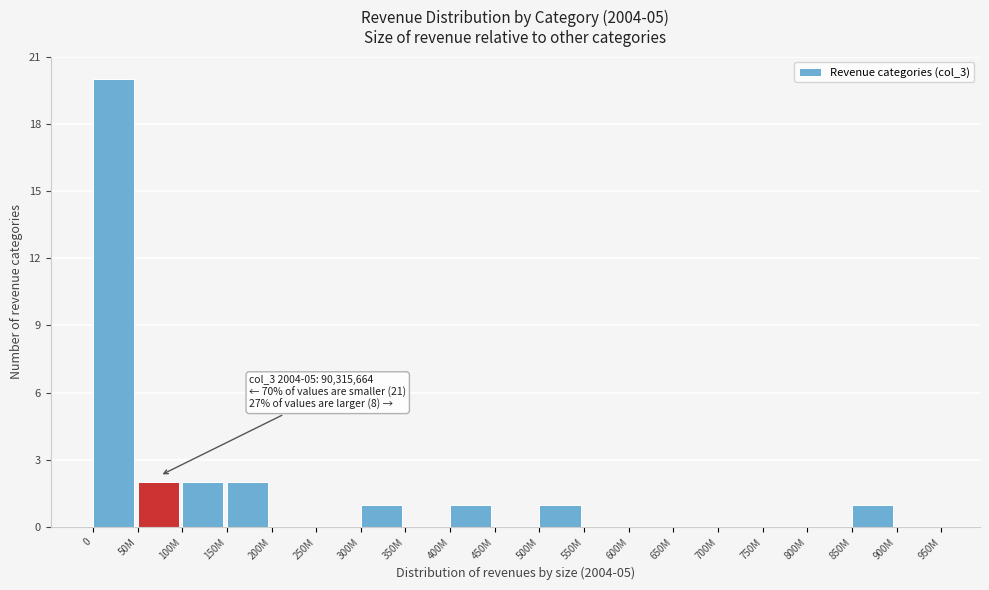

Reading right to left, transcribe all the data shown in this chart.

900M=0	850M=1	800M=0	750M=0	700M=0	650M=0	600M=0	550M=0	500M=1	450M=0	400M=1	350M=0	300M=1	250M=0	200M=0	150M=2	100M=2	50M=2	0=20